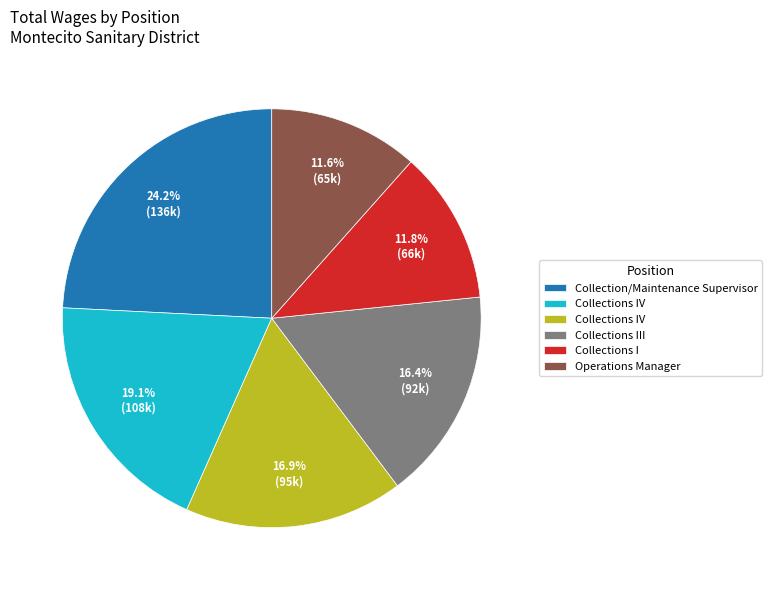

Does any single category account for the majority?

No